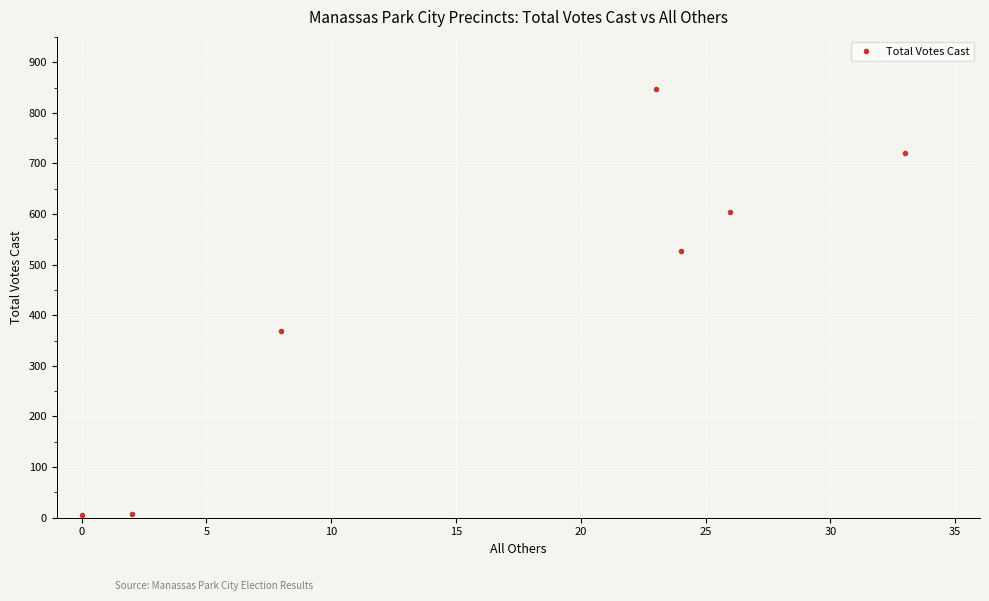

What is the maximum value shown in the chart?

848